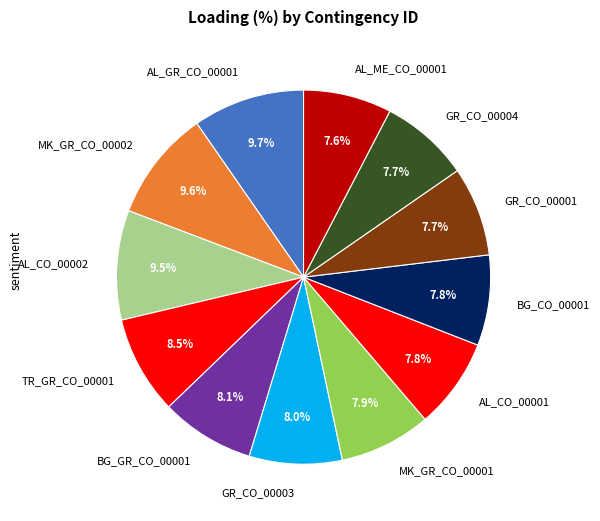

What is the total percentage of TR_GR_CO_00001 and BG_CO_00001?

16.3%